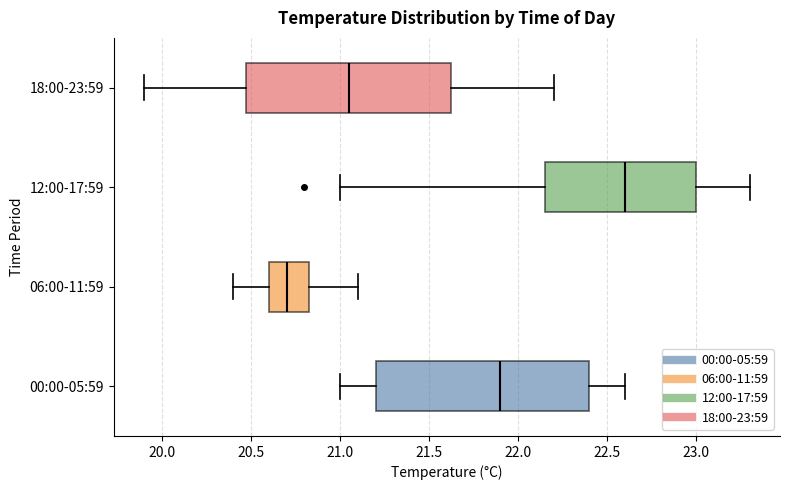

Comparing the boxes themselves (not the whiskers), which one is the widest?

00:00-05:59